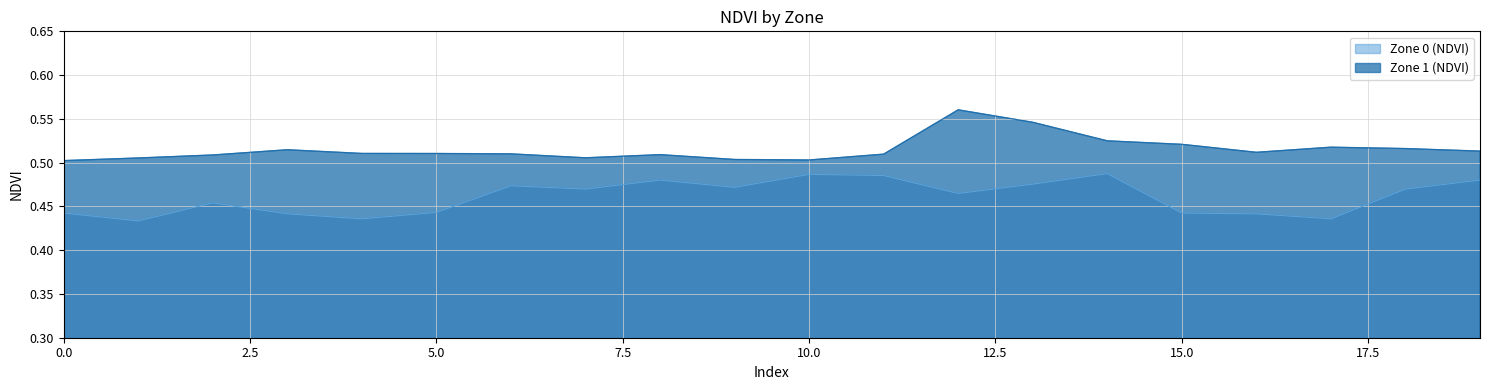

True or false: Zone 1 (NDVI) has a value of 0.3 at 9.

False